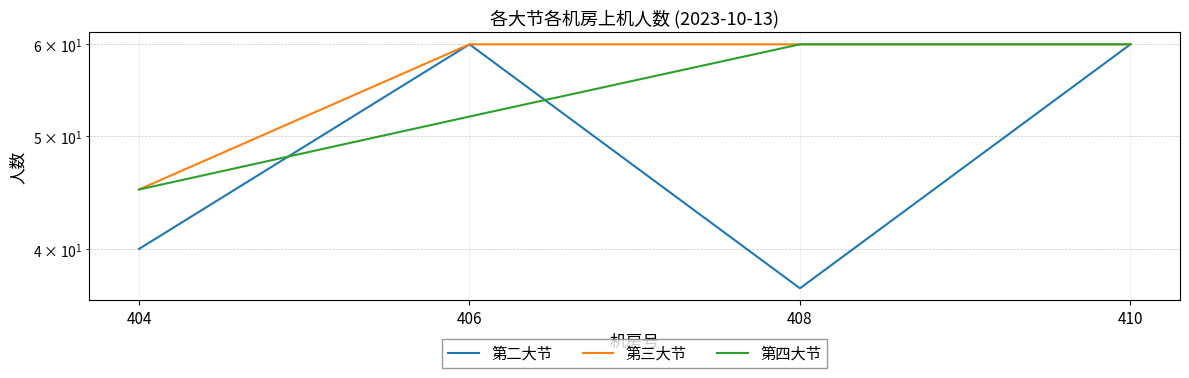

True or false: 第四大节 has a value of 45 at 404.

True